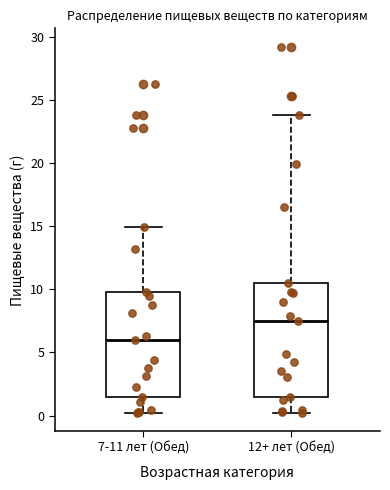

Where does the median line of the box for 7-11 лет (Обед) sit on the y-axis? The values are not printed on the chart, so give them approximately, as read against the axis.

6.0